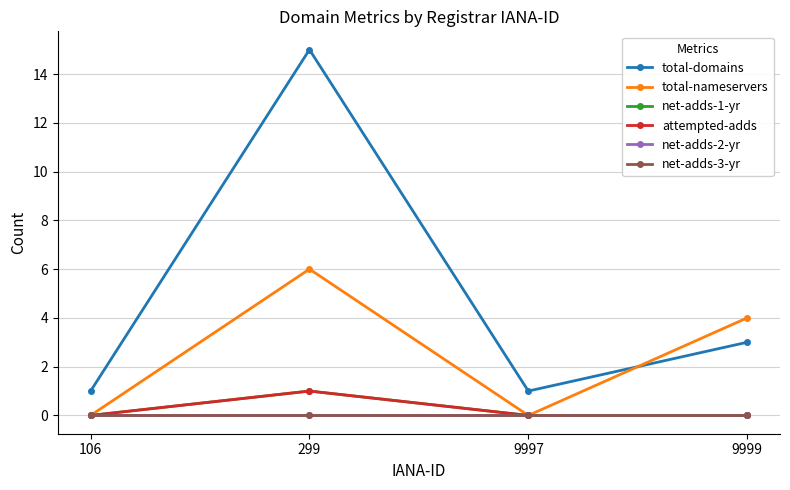

True or false: net-adds-1-yr has more than 0 points higher than both neighbors.

True